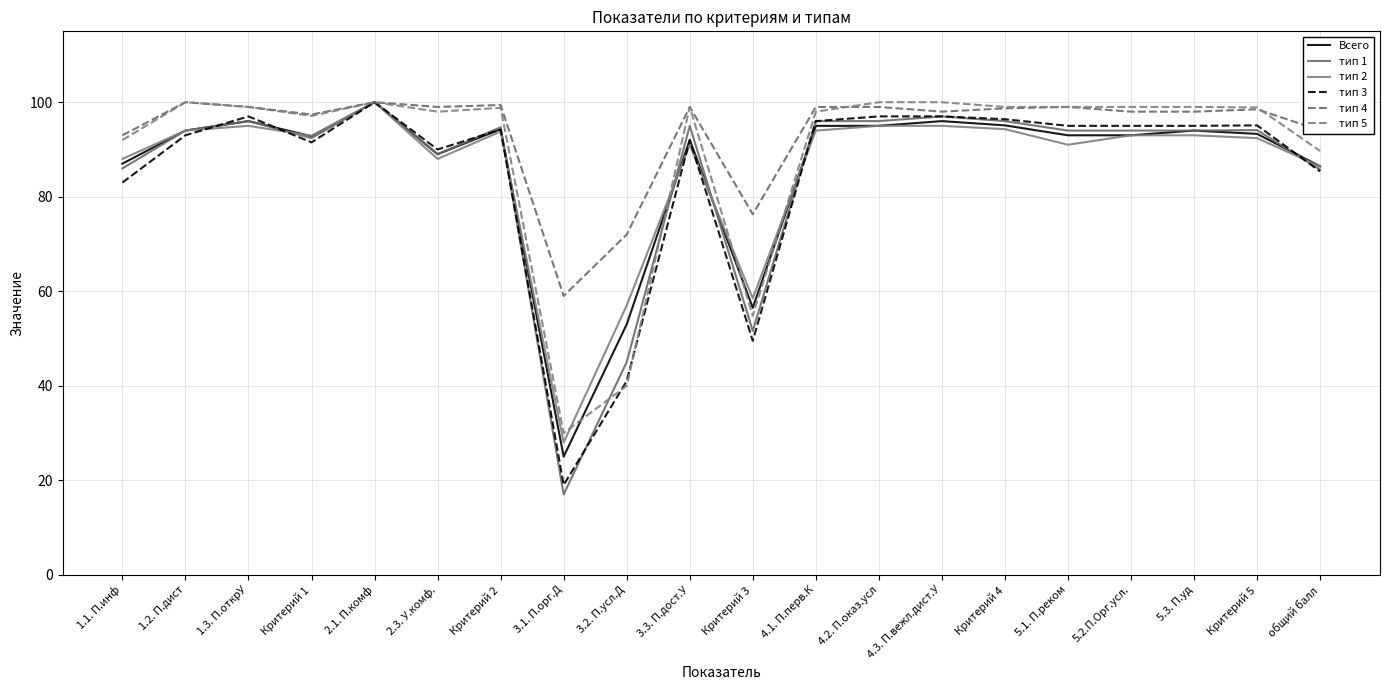

How many interior local peaks does the тип 2 series have?

4